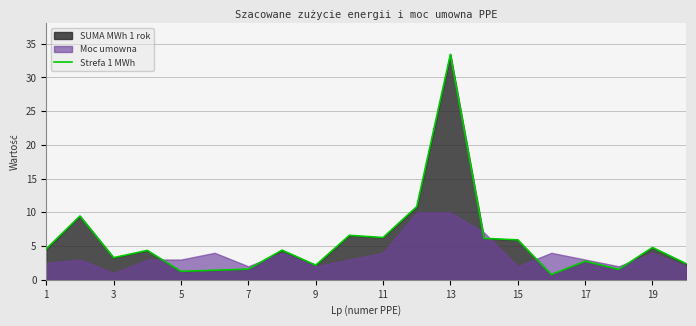

At which label does the data first exceed 4?

1